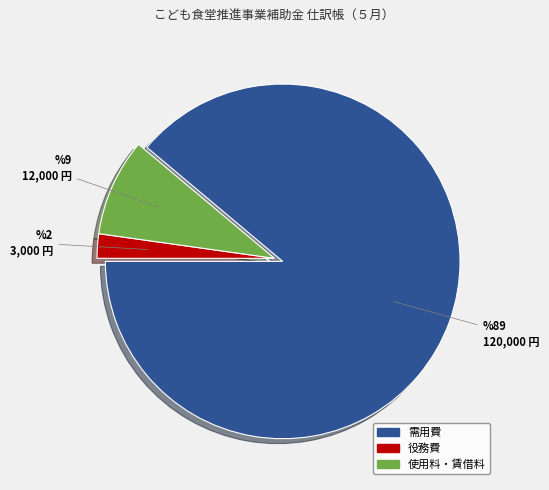

Does any single category account for the majority?

Yes